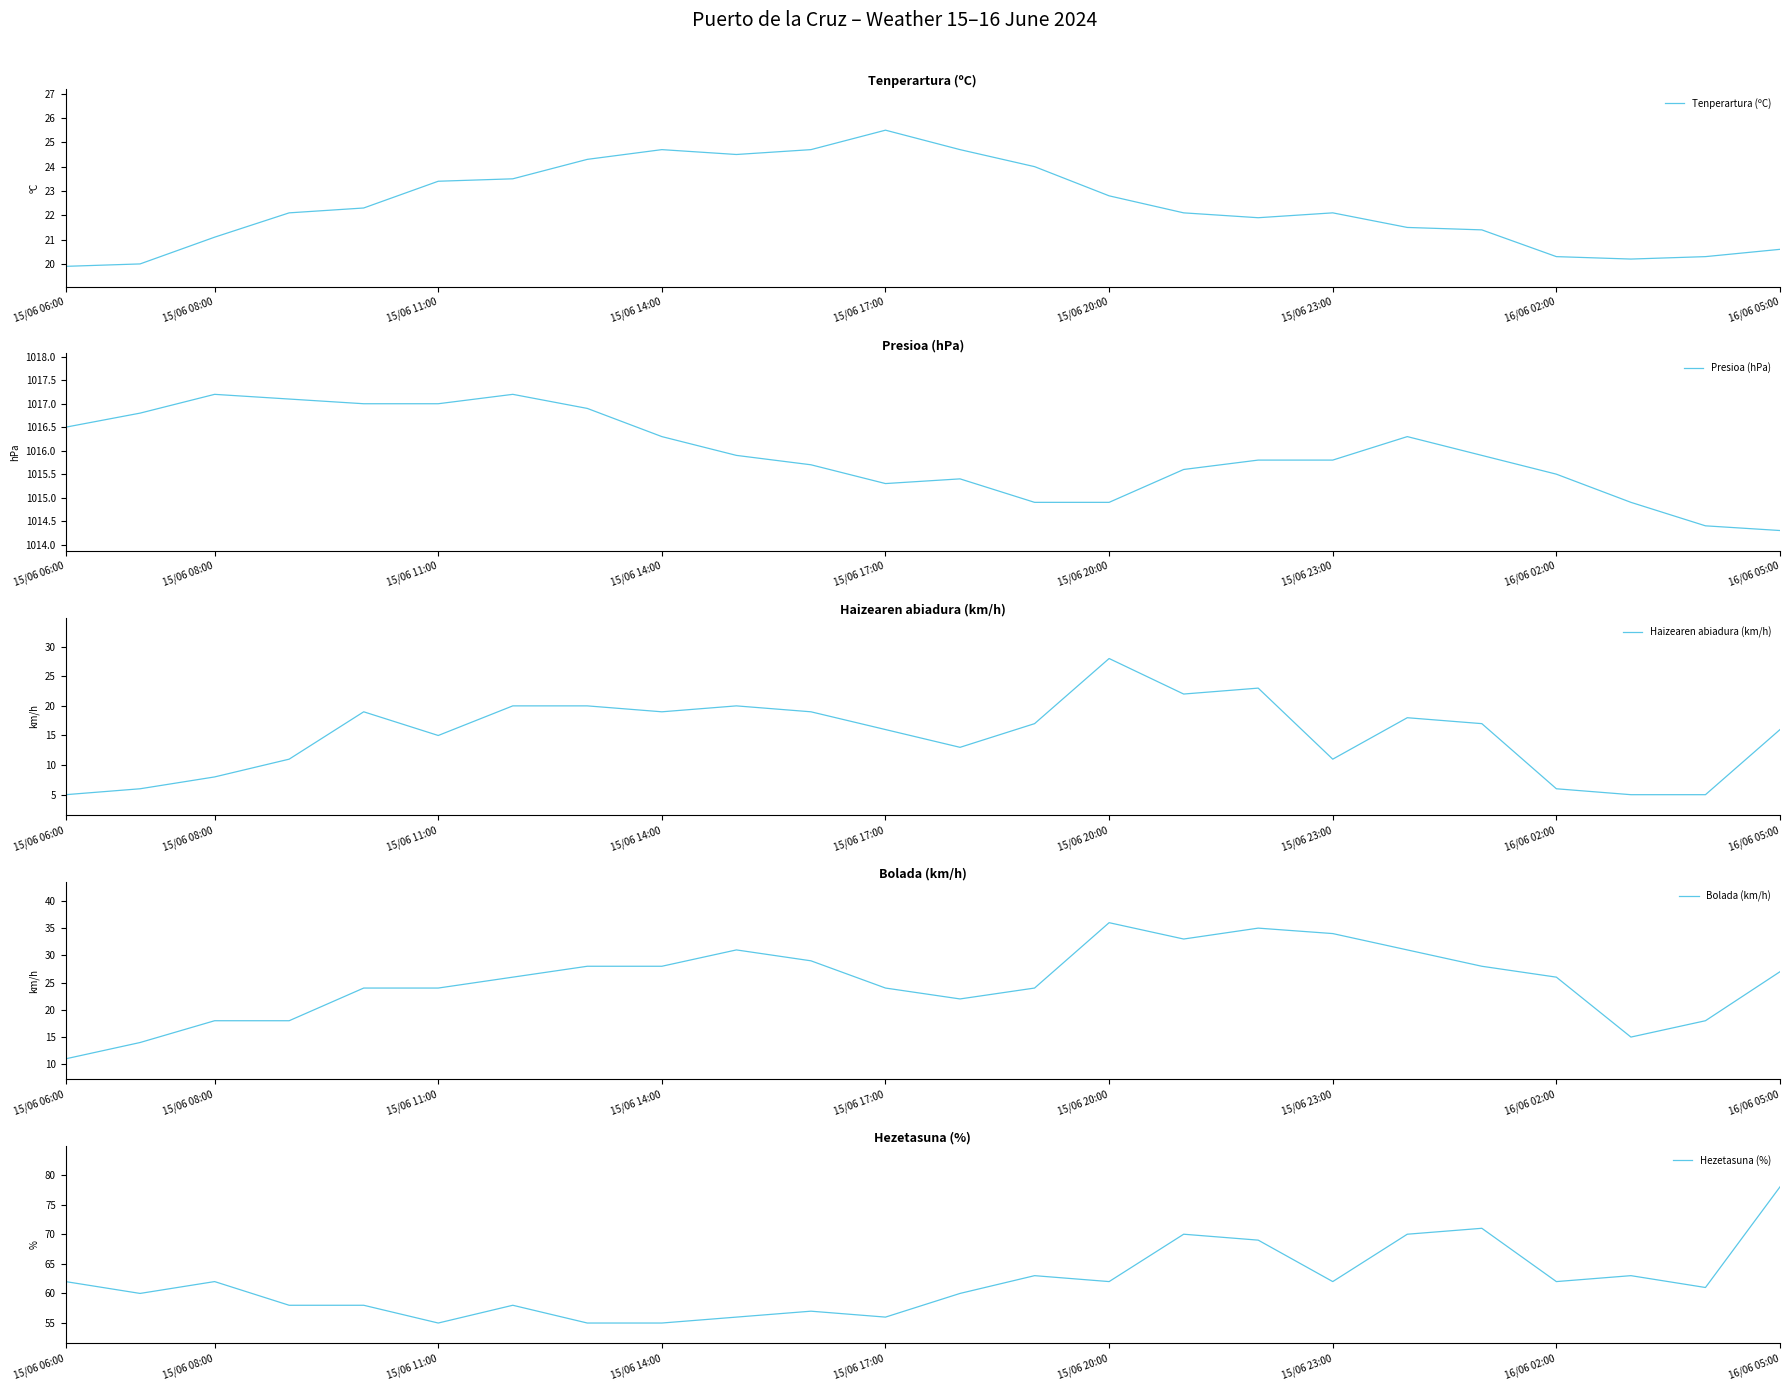

What is the maximum value for Tenperartura (ºC)?

25.5